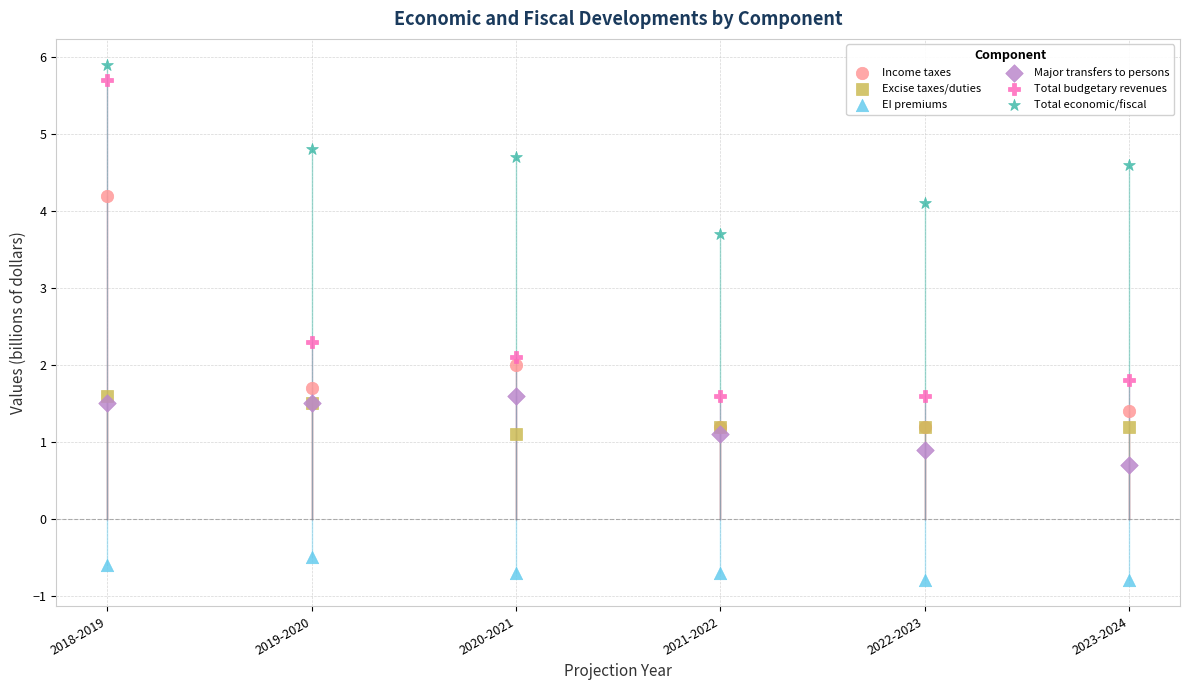

In the Total economic/fiscal series, what Y value is closest to 4?

4.1